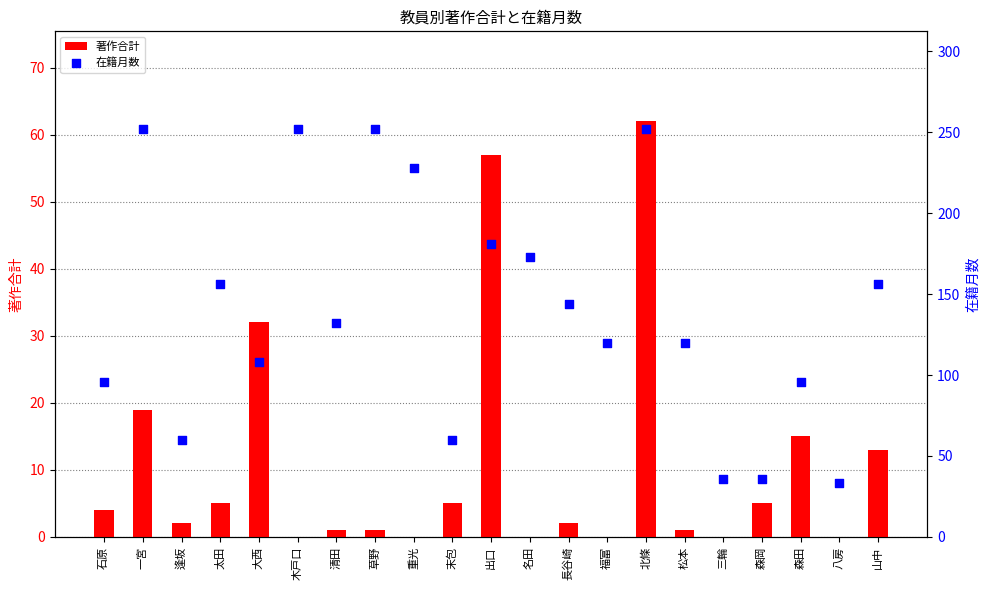

Which series contains the lowest Y value?

著作合計